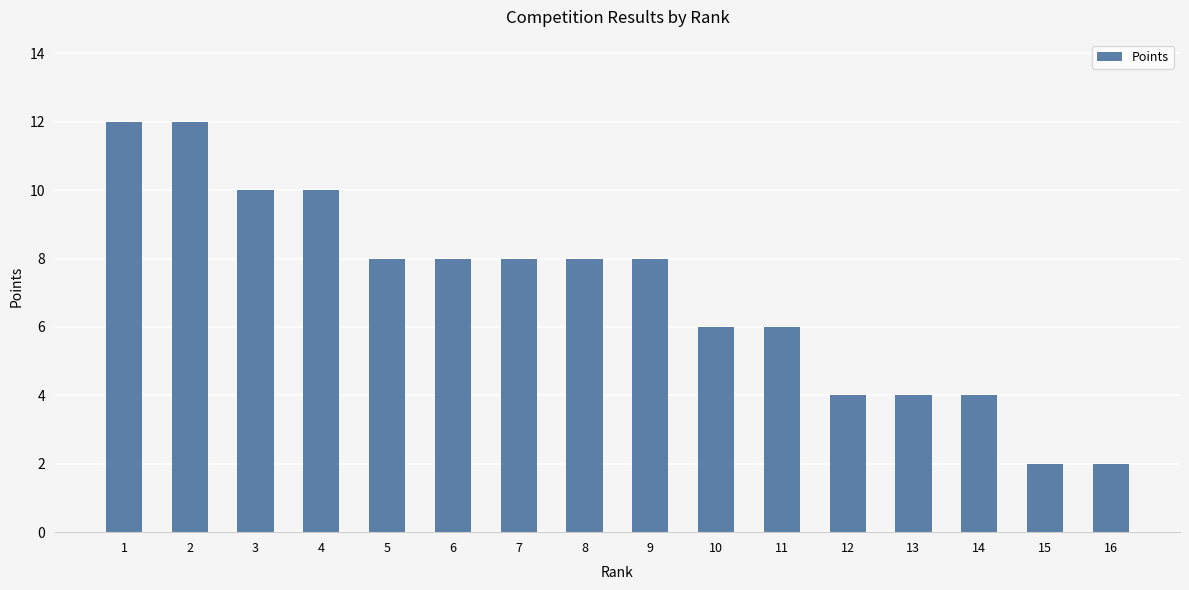

Reading left to right, transcribe all the data shown in this chart.

1=12	2=12	3=10	4=10	5=8	6=8	7=8	8=8	9=8	10=6	11=6	12=4	13=4	14=4	15=2	16=2